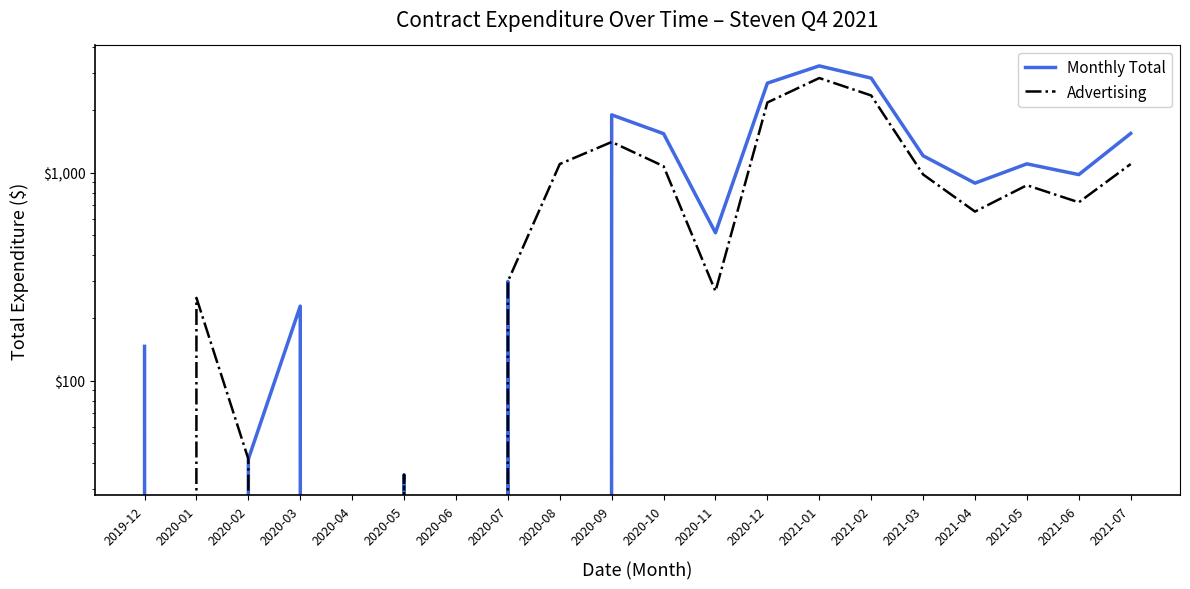

Is the value of Monthly Total at 2021-02 greater than the value of Advertising at 2021-05?

Yes